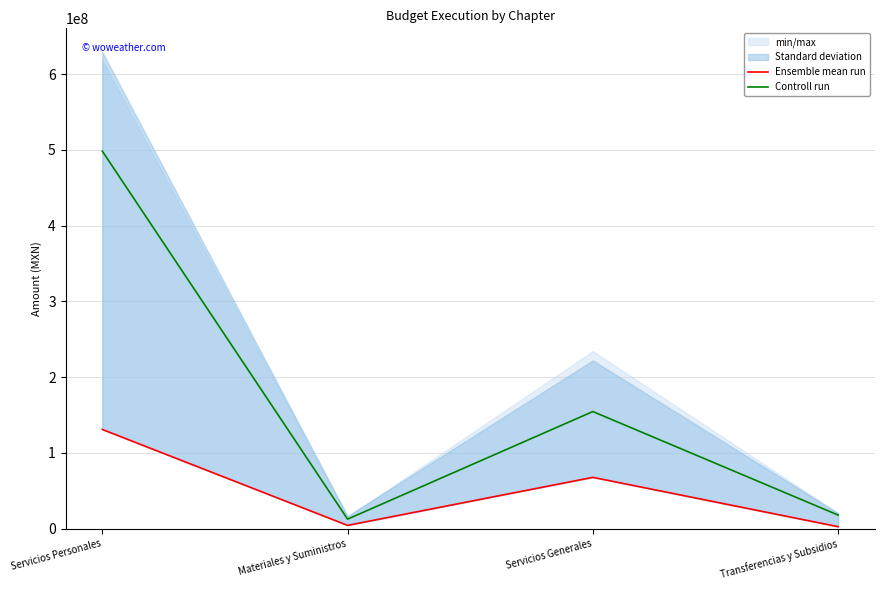

Where is the first local maximum for Controll run?

Servicios Generales